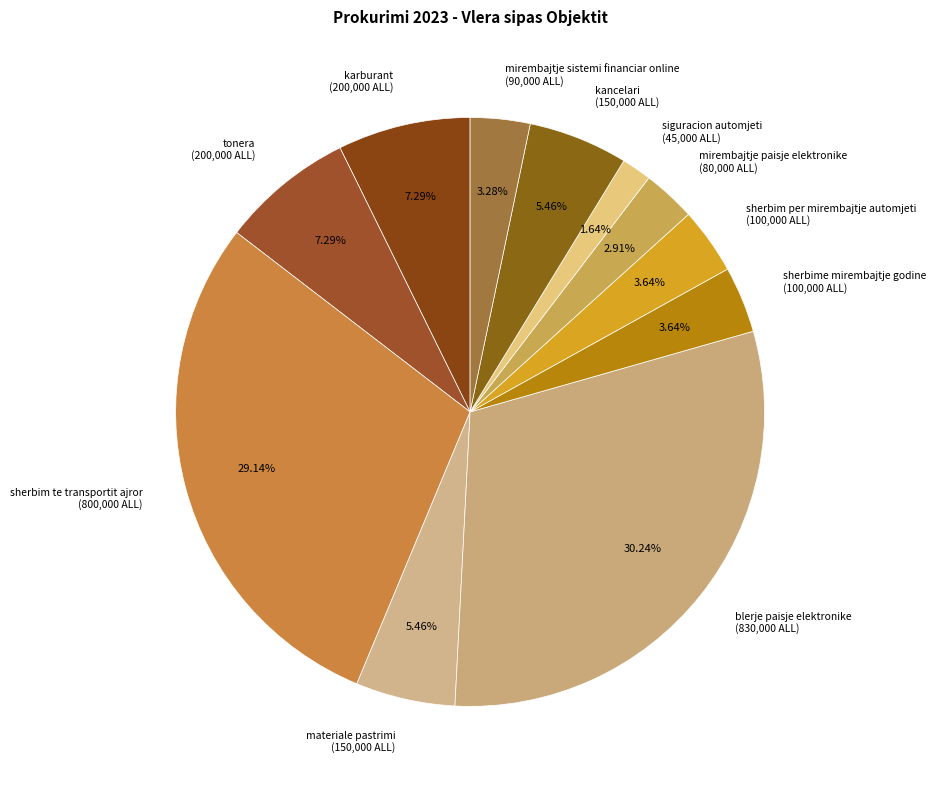

Which category has the smallest portion of the pie?

siguracion automjeti